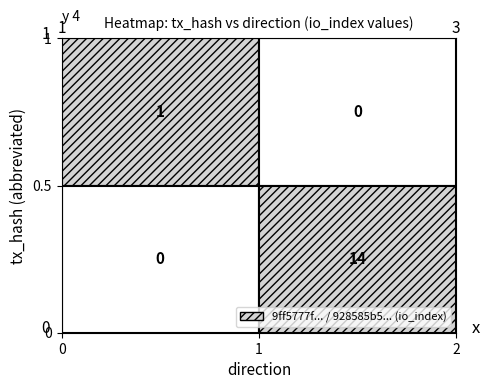

What is the maximum value shown in the chart?

14